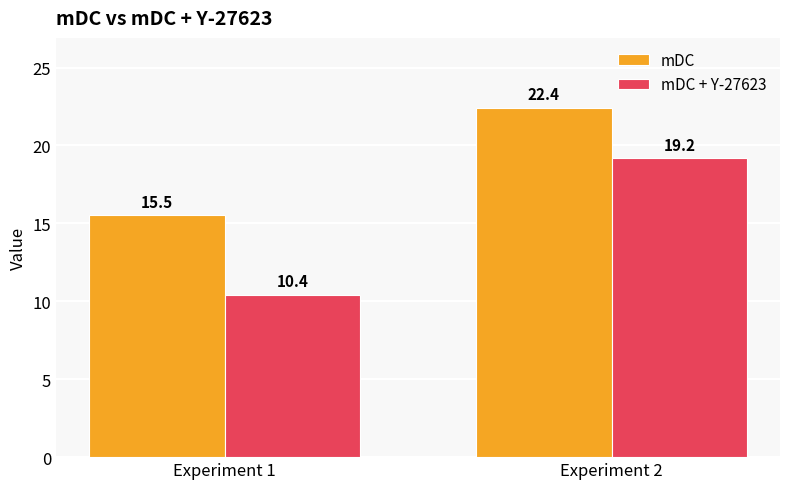

What is the maximum value shown in the chart?

22.4